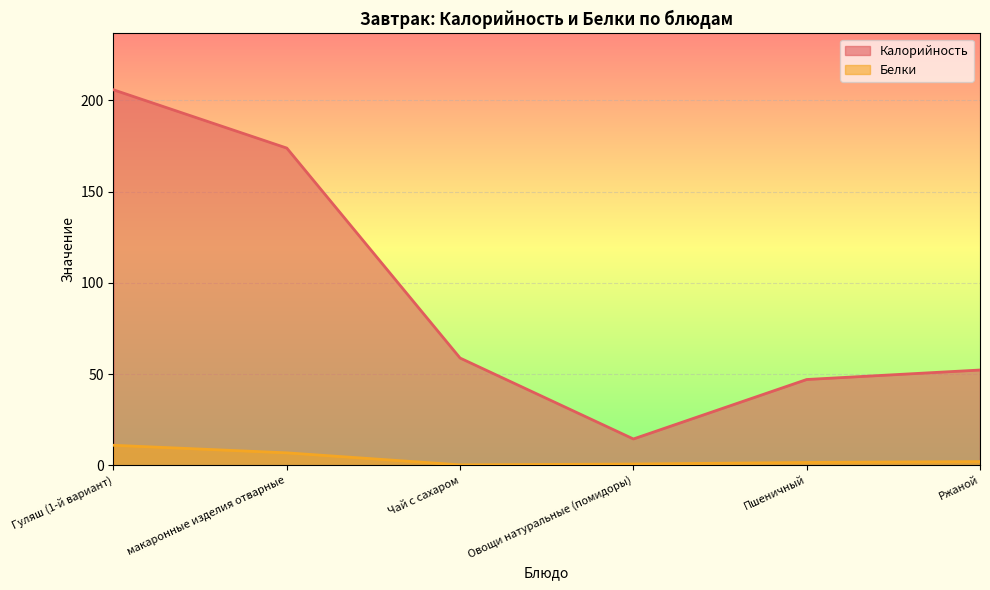

Which label corresponds to the smallest value in the chart?

Чай с сахаром